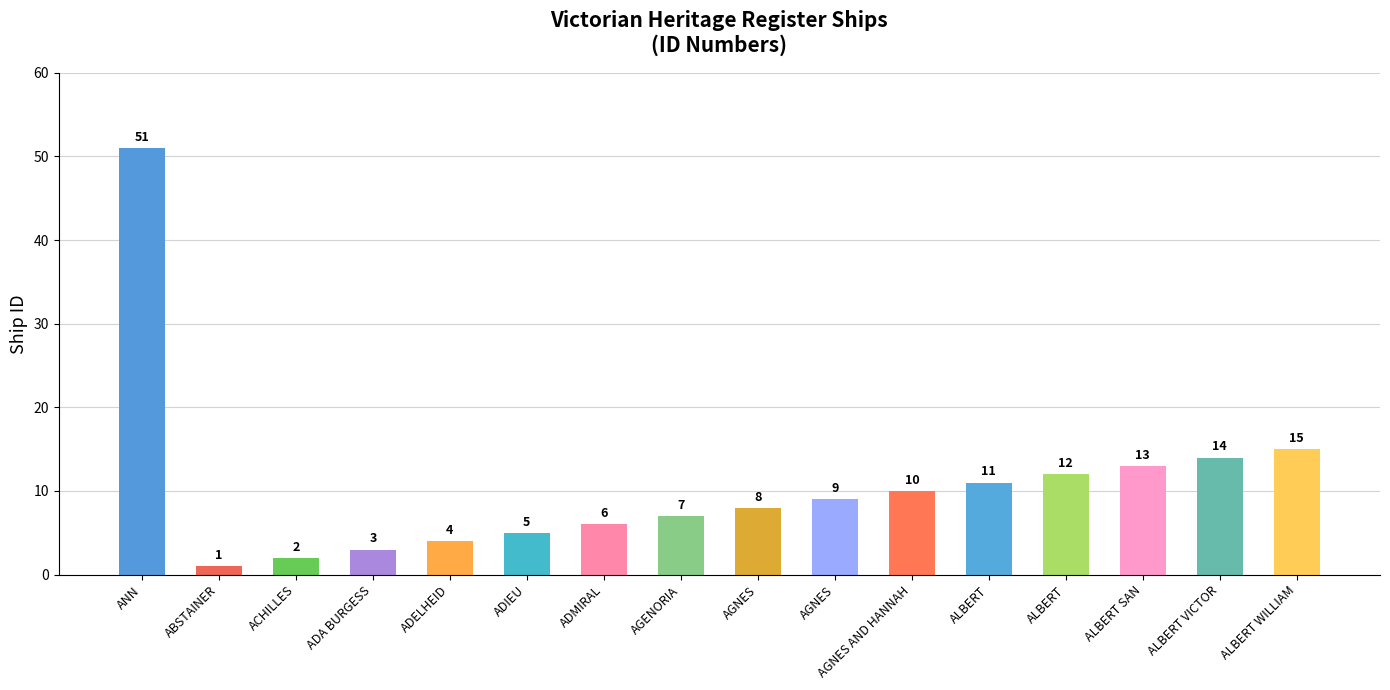

Reading right to left, transcribe all the data shown in this chart.

ALBERT WILLIAM=15	ALBERT VICTOR=14	ALBERT SAN=13	ALBERT=12	ALBERT=11	AGNES AND HANNAH=10	AGNES=9	AGNES=8	AGENORIA=7	ADMIRAL=6	ADIEU=5	ADELHEID=4	ADA BURGESS=3	ACHILLES=2	ABSTAINER=1	ANN=51